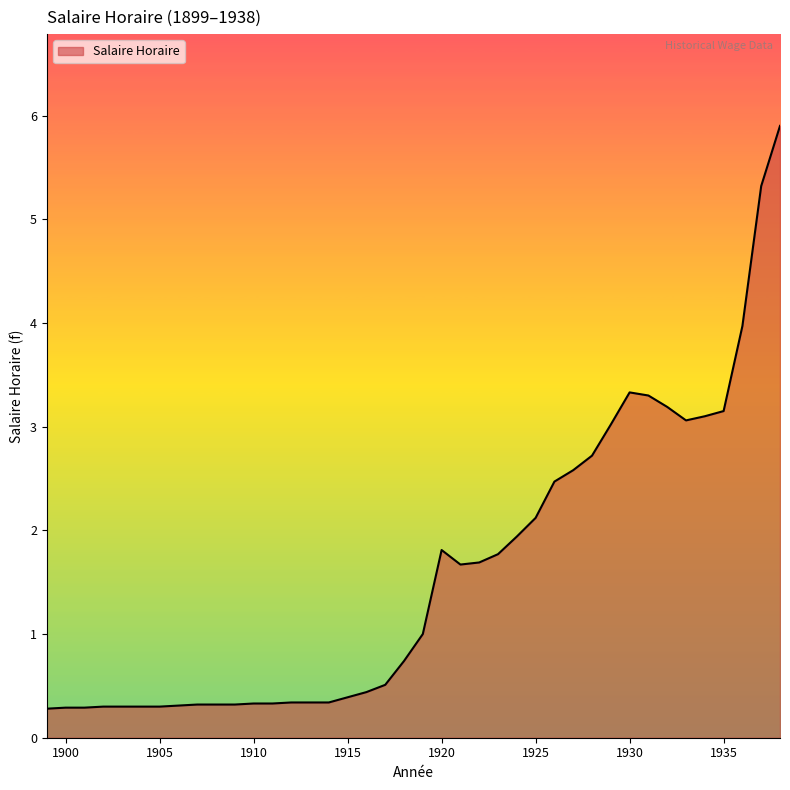

What is the minimum value shown in the chart?

0.3